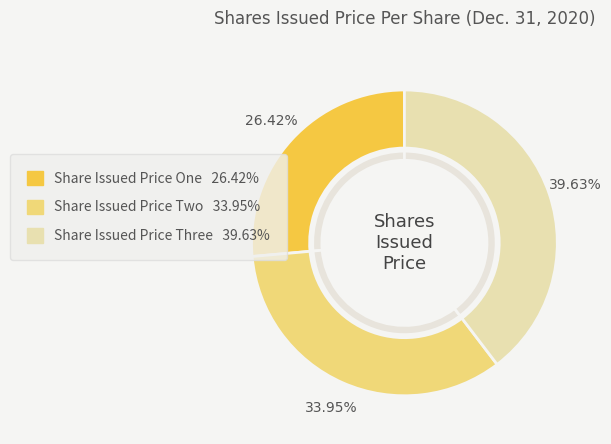

To the nearest percent, what is the average slice percentage?

33%